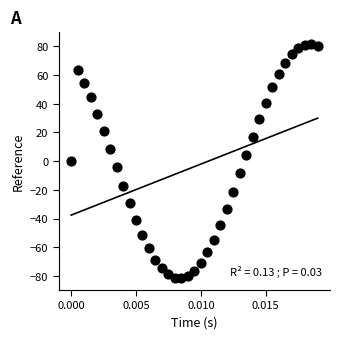

What is the range of Y values (max minus min)?

163.1